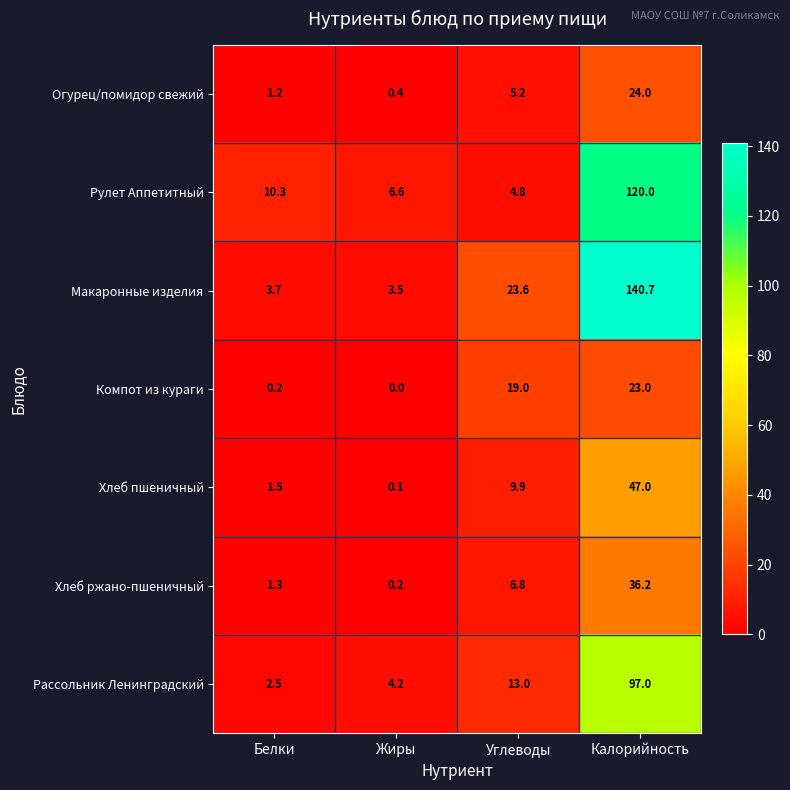

What is the difference between the second highest and minimum values in the Хлеб ржано-пшеничный series?

6.6